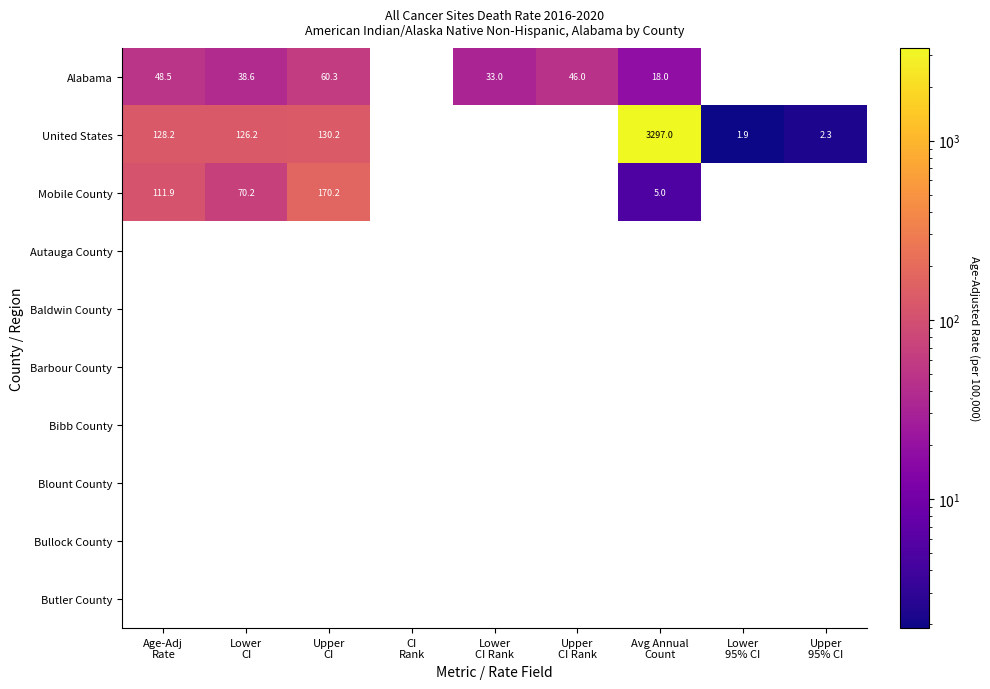

What is the maximum value shown in the chart?

3297.0